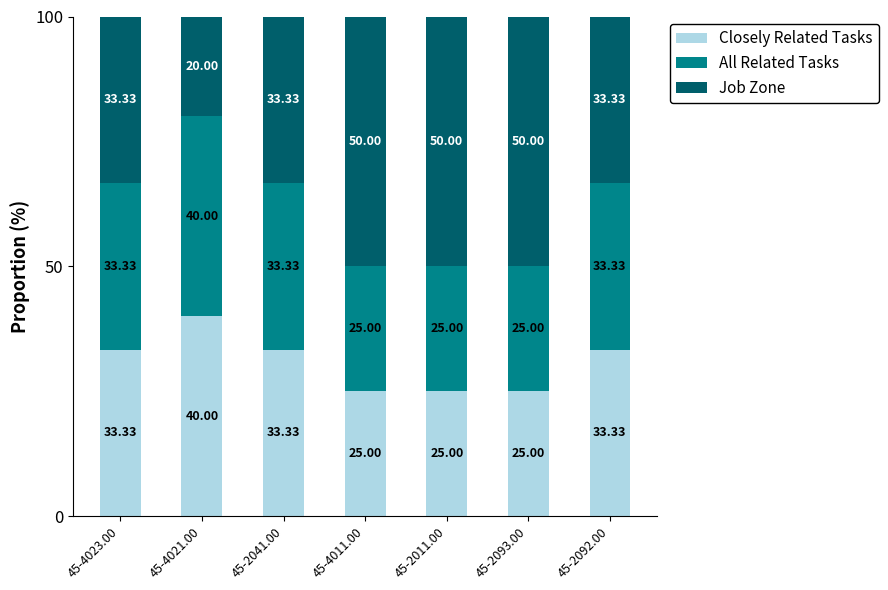

What is the total value across all series at 45-2011.00?

100.0